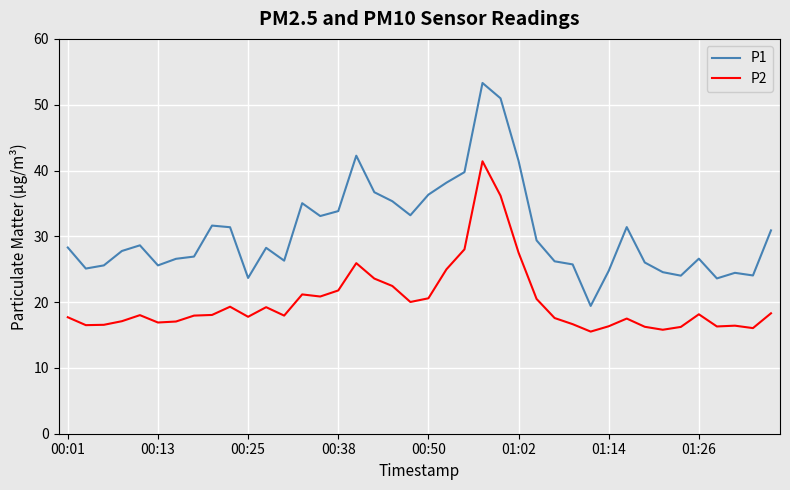

List the series in order of their overall mean, lowest first.

P2, P1